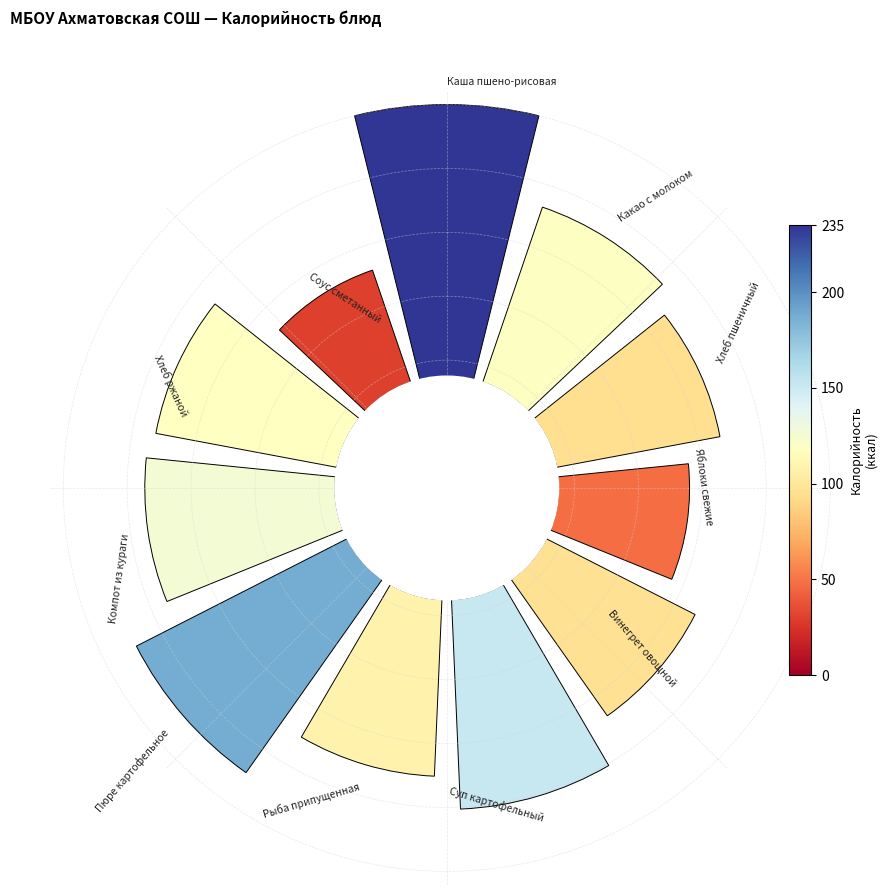

To the nearest percent, what portion does 8 represent?

9%